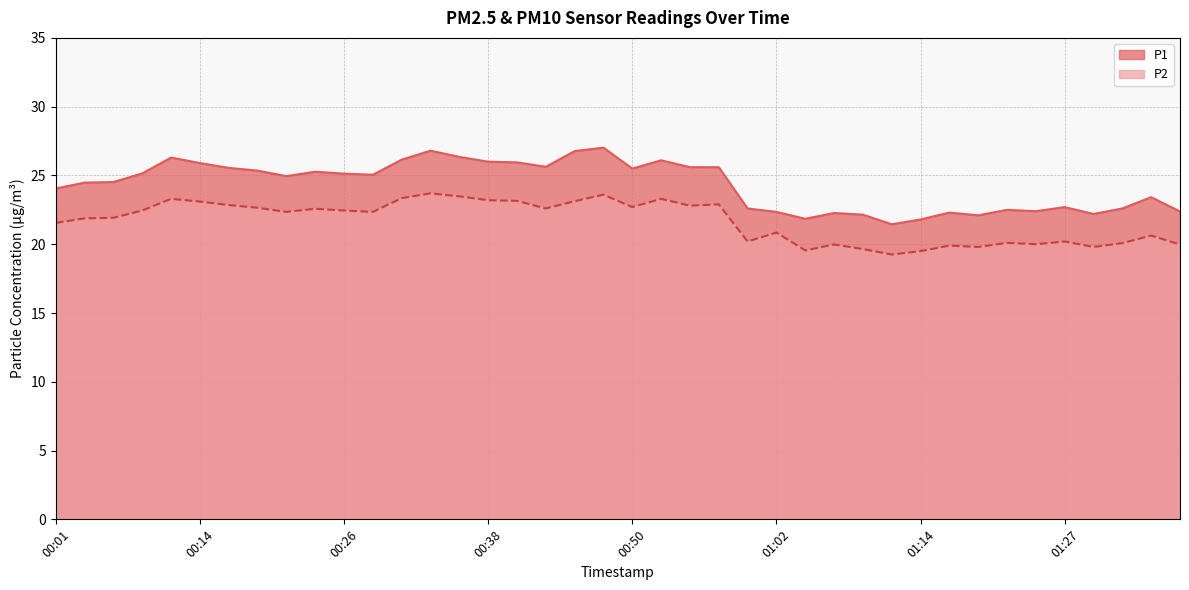

What is the label of the 13th point from the right?

01:07